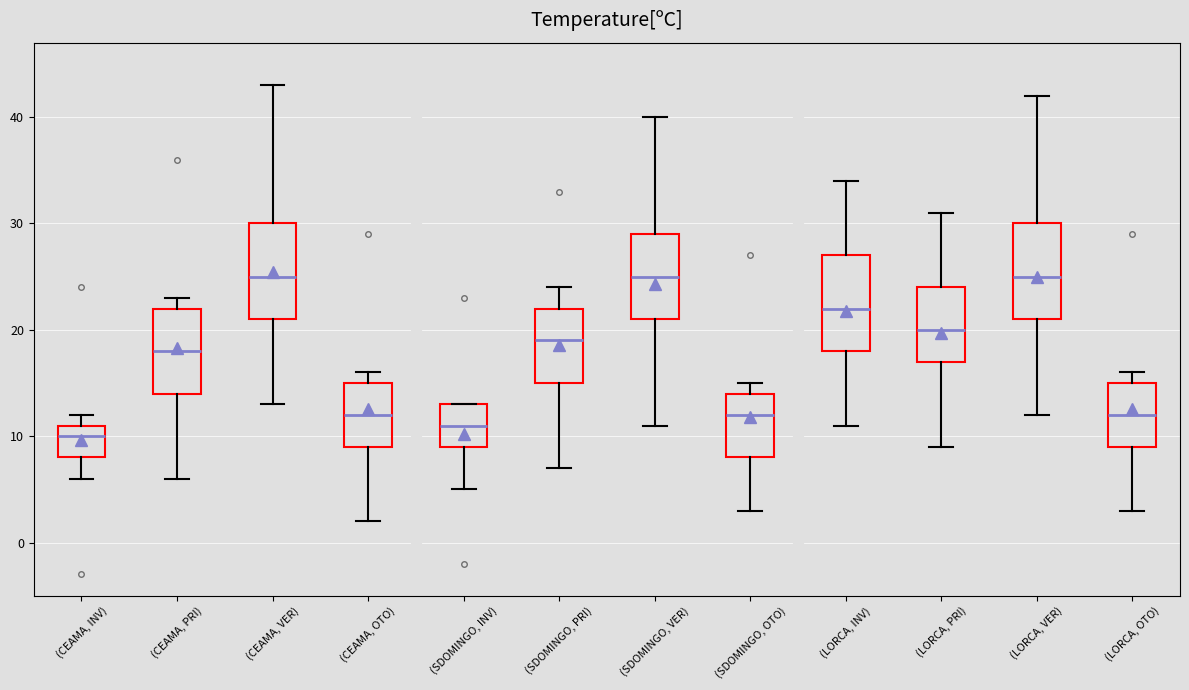

Reading left to right, read every box against the y-axis: the position of its median line, the range the box covers, and the ends of its whiskers. The values are not printed on the chart, so give them approximately, as read against the axis.

(CEAMA, INV): median 10, box 8 to 11, whiskers 6 to 12
(CEAMA, PRI): median 18, box 14 to 22, whiskers 6 to 23
(CEAMA, VER): median 25, box 21 to 30, whiskers 13 to 43
(CEAMA, OTO): median 12, box 9 to 15, whiskers 2 to 16
(SDOMINGO, INV): median 11, box 9 to 13, whiskers 5 to 13
(SDOMINGO, PRI): median 19, box 15 to 22, whiskers 7 to 24
(SDOMINGO, VER): median 25, box 21 to 29, whiskers 11 to 40
(SDOMINGO, OTO): median 12, box 8 to 14, whiskers 3 to 15
(LORCA, INV): median 22, box 18 to 27, whiskers 11 to 34
(LORCA, PRI): median 20, box 17 to 24, whiskers 9 to 31
(LORCA, VER): median 25, box 21 to 30, whiskers 12 to 42
(LORCA, OTO): median 12, box 9 to 15, whiskers 3 to 16